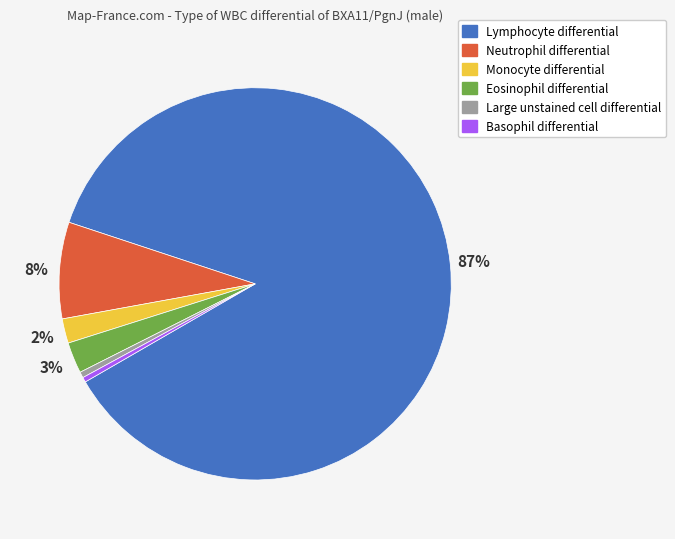

To the nearest percent, what is the average slice percentage?

17%